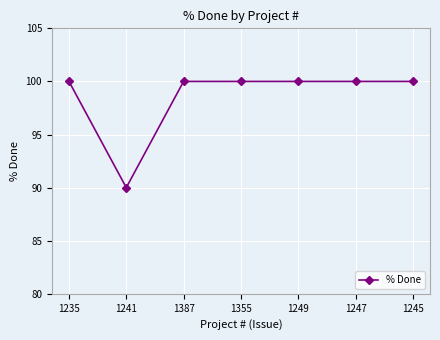

What is the smallest value displayed?

90